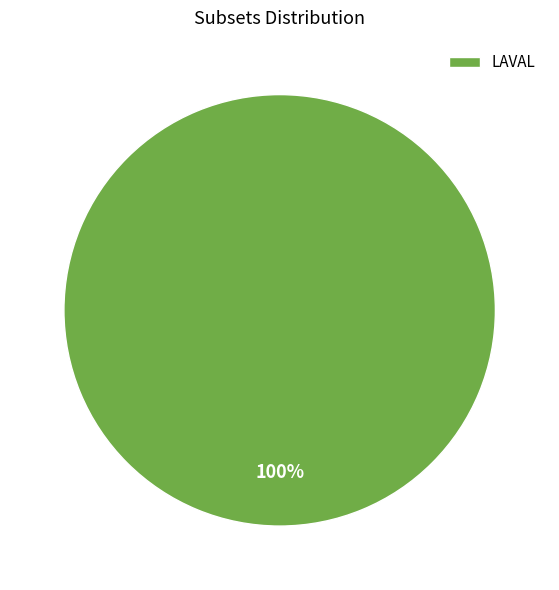

To the nearest percent, what percentage of the pie is LAVAL?

100%